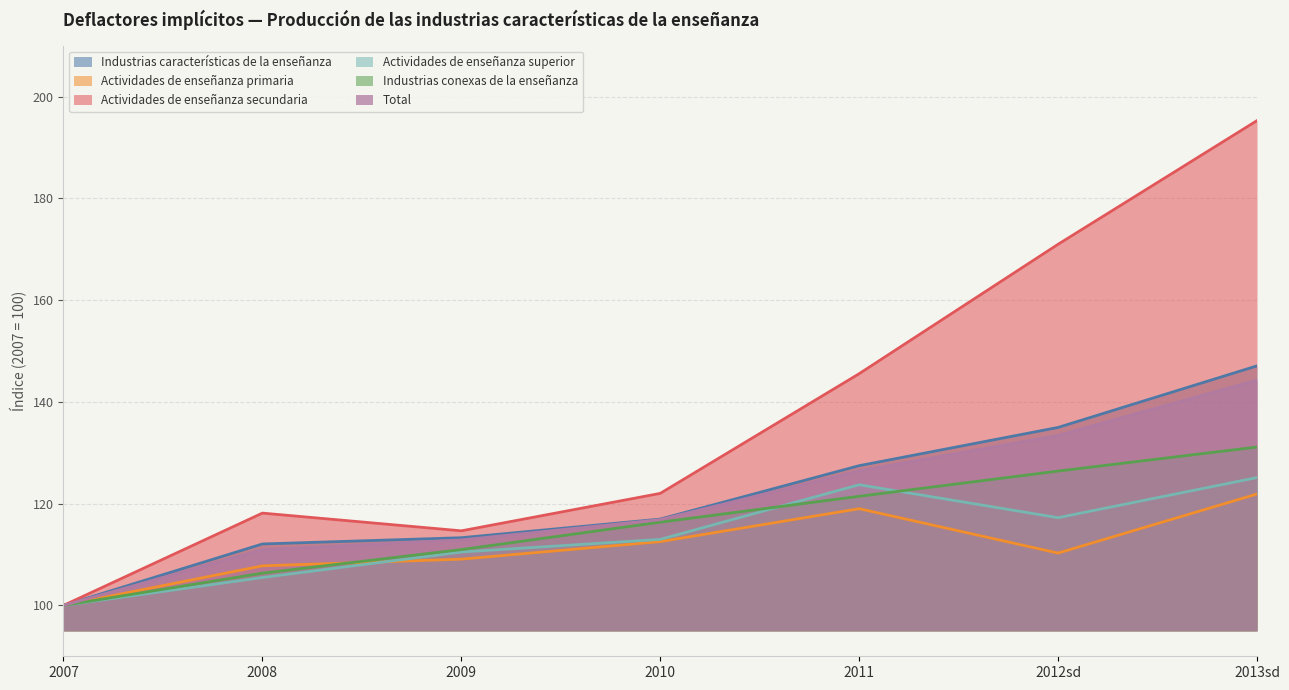

At which category is the sum across all series the highest?

2013sd